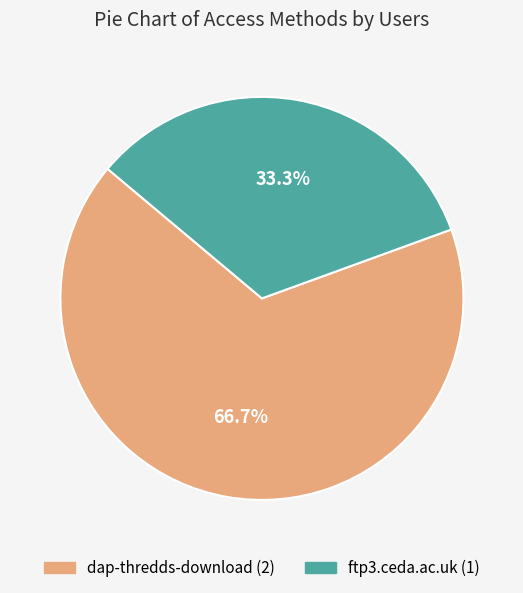

Approximately how many times larger is the value at ftp3.ceda.ac.uk compared to dap-thredds-download?

0.5